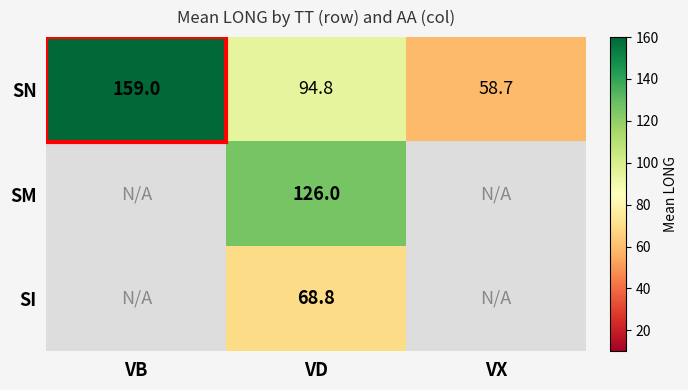

Is it true that SN equals 74.1 at VB?

False